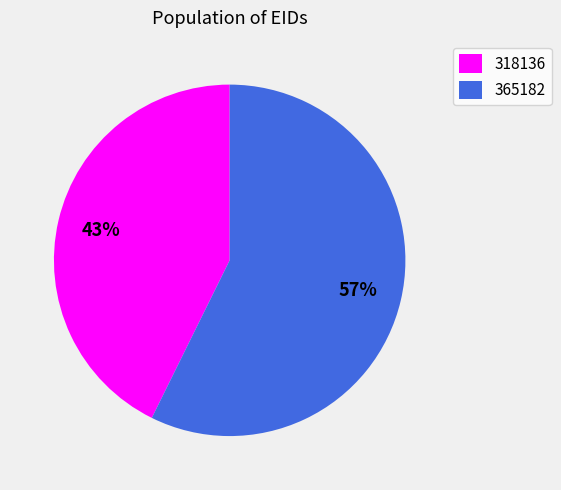

To the nearest percent, what percentage of the pie is 318136?

43%